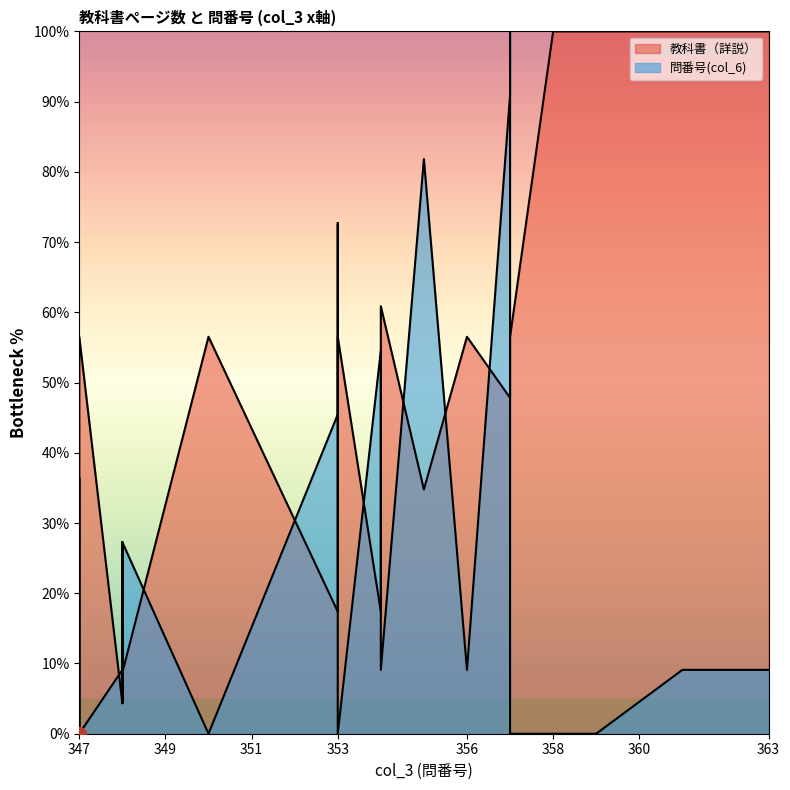

True or false: 問番号(col_6) has more than 2 interior local peaks.

True